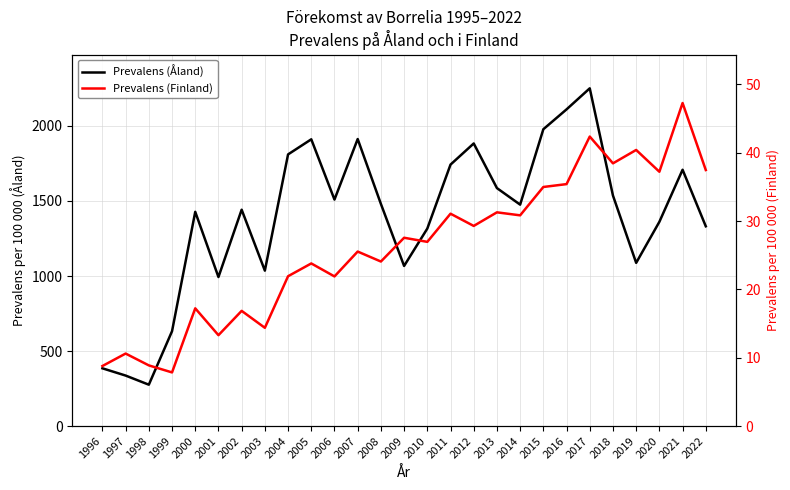

What is the value of the Prevalens (Åland) point at the 1st from the left?

384.9